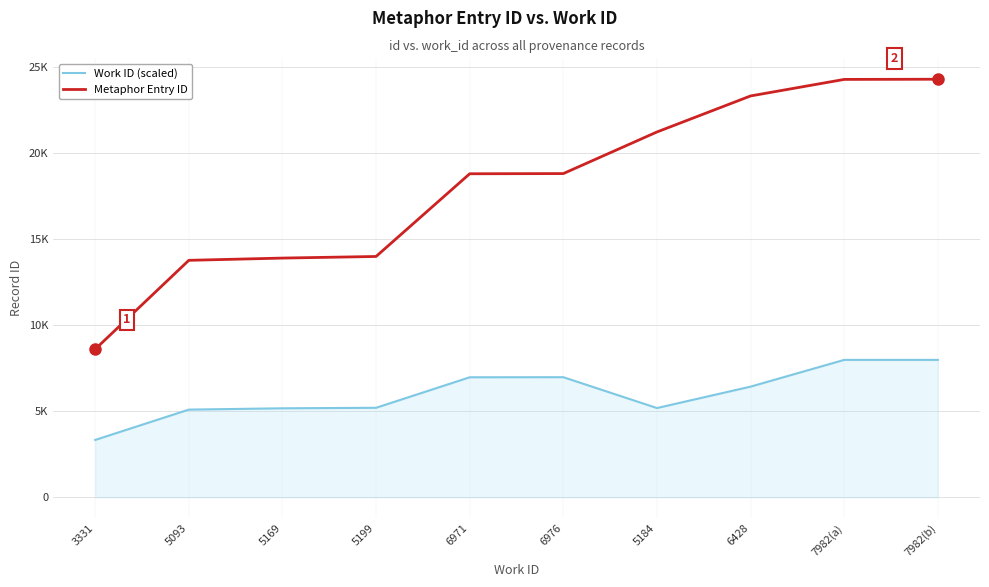

Reading left to right, what are all the values shown in this chart?

Work ID (scaled): 3331	5093	5169	5199	6971	6976	5184	6428	7982	7982
Metaphor Entry ID: 8601	13764	13895	13988	18792	18803	21220	23313	24273	24283